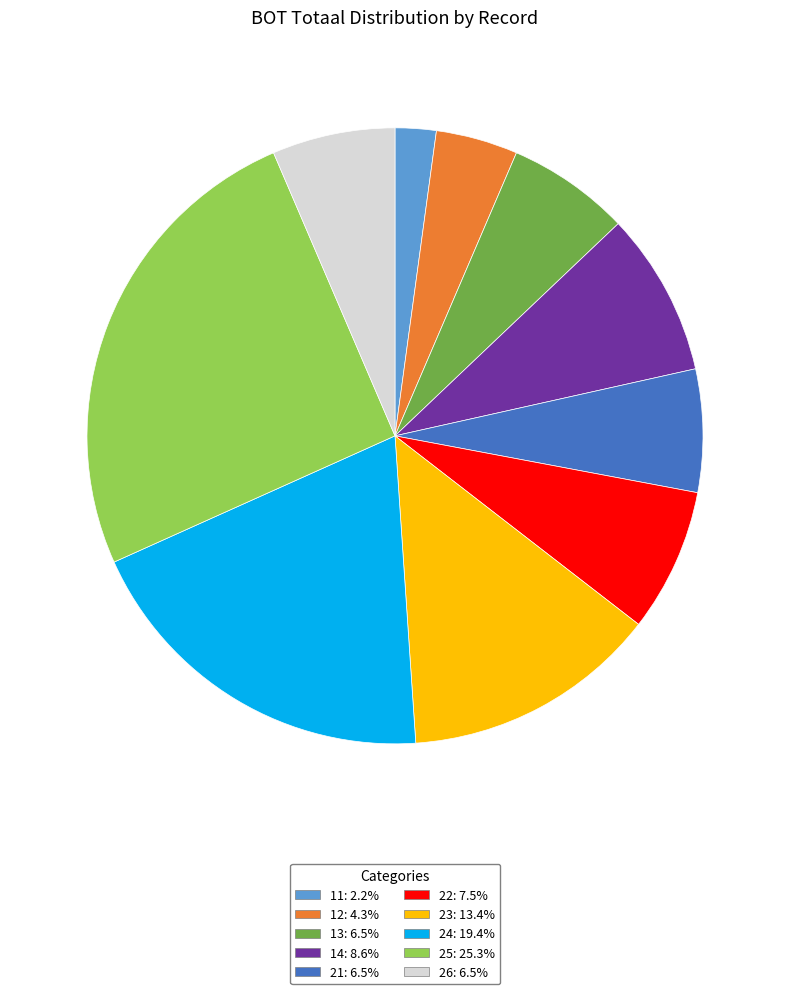

What is the largest slice in the pie chart?

25